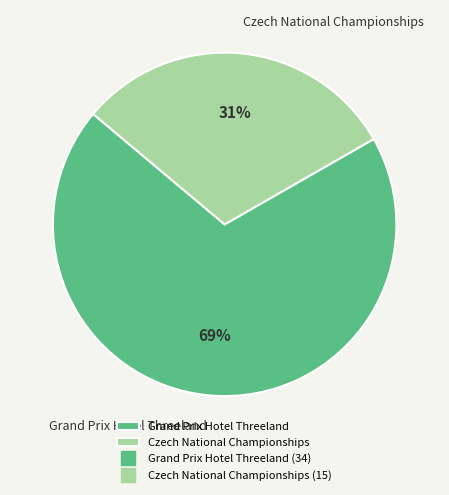

Combined, do Czech National Championships and Grand Prix Hotel Threeland account for over 50%?

Yes